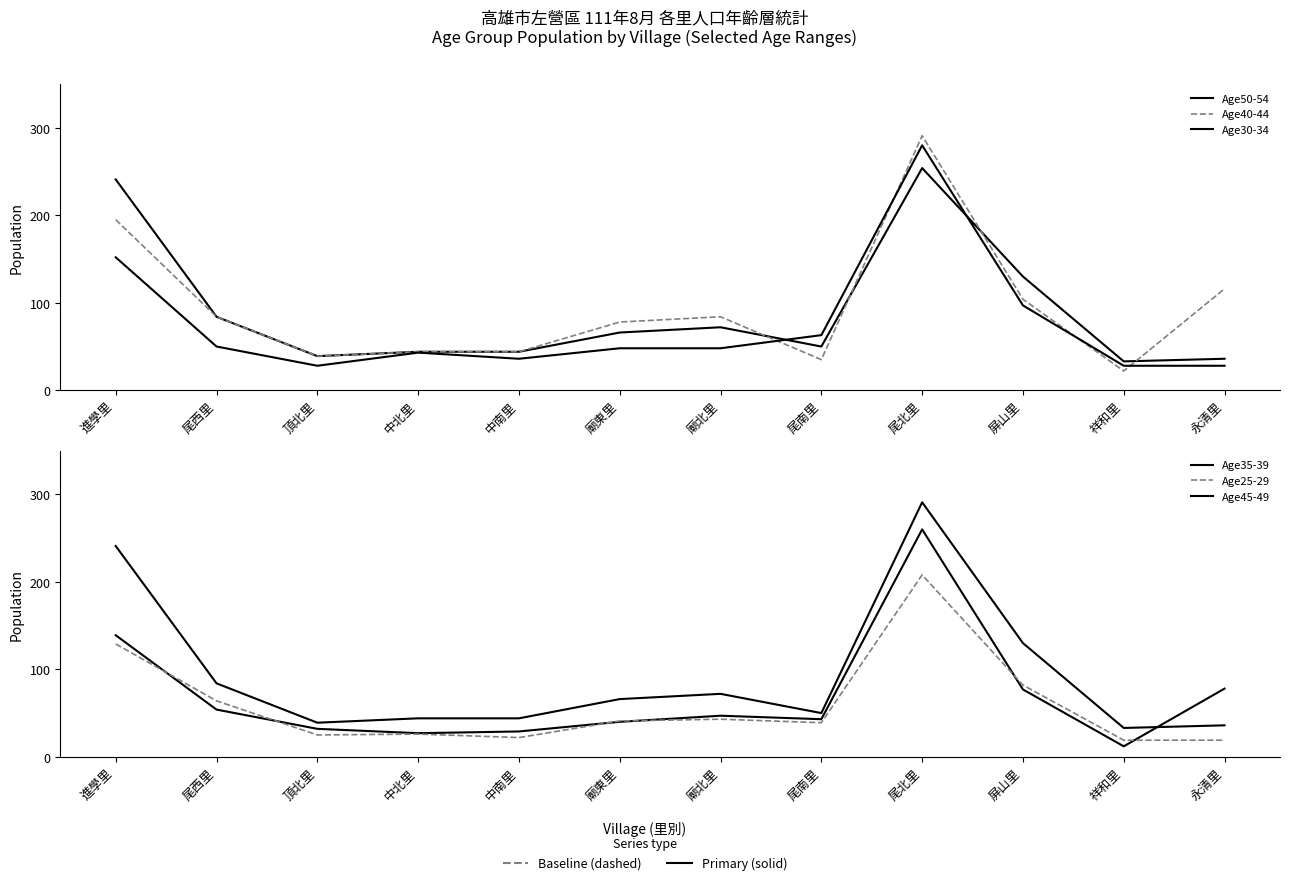

Is it true that Age25-29 equals 27 at 屏山里?

False